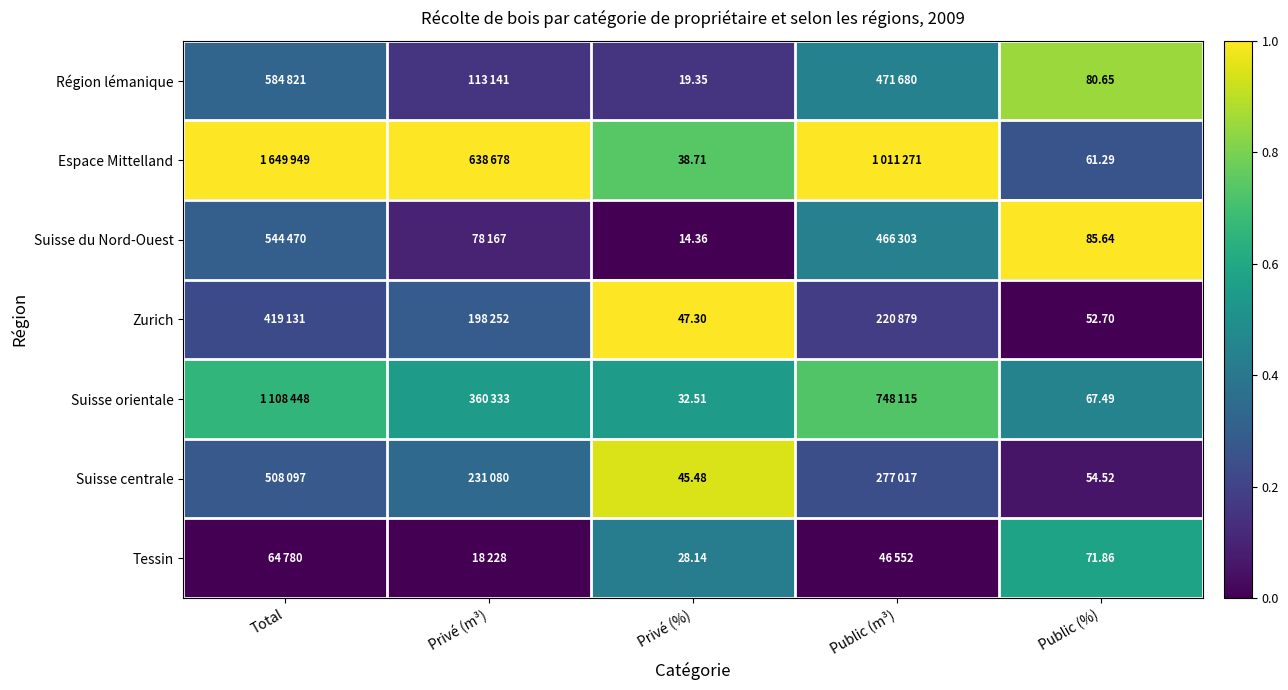

At Privé (%), list the series in order from largest to smallest.

Zurich, Suisse centrale, Espace Mittelland, Suisse orientale, Tessin, Région lémanique, Suisse du Nord-Ouest